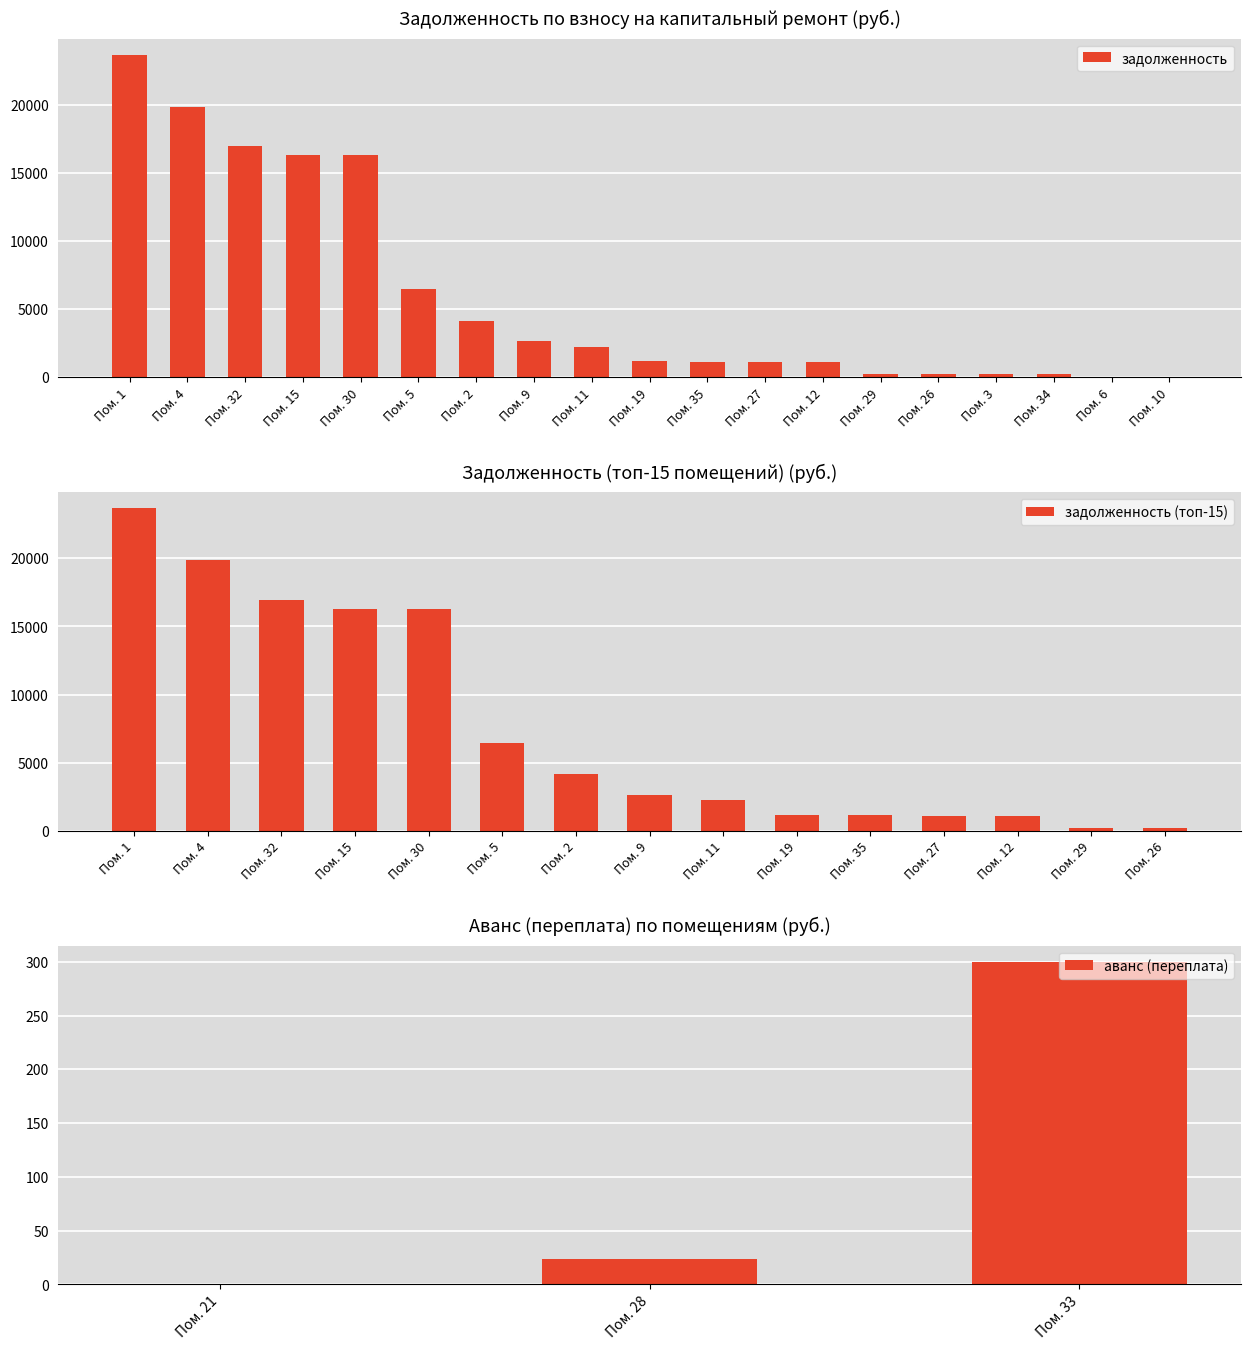

At which label does задолженность reach its peak?

Пом. 1